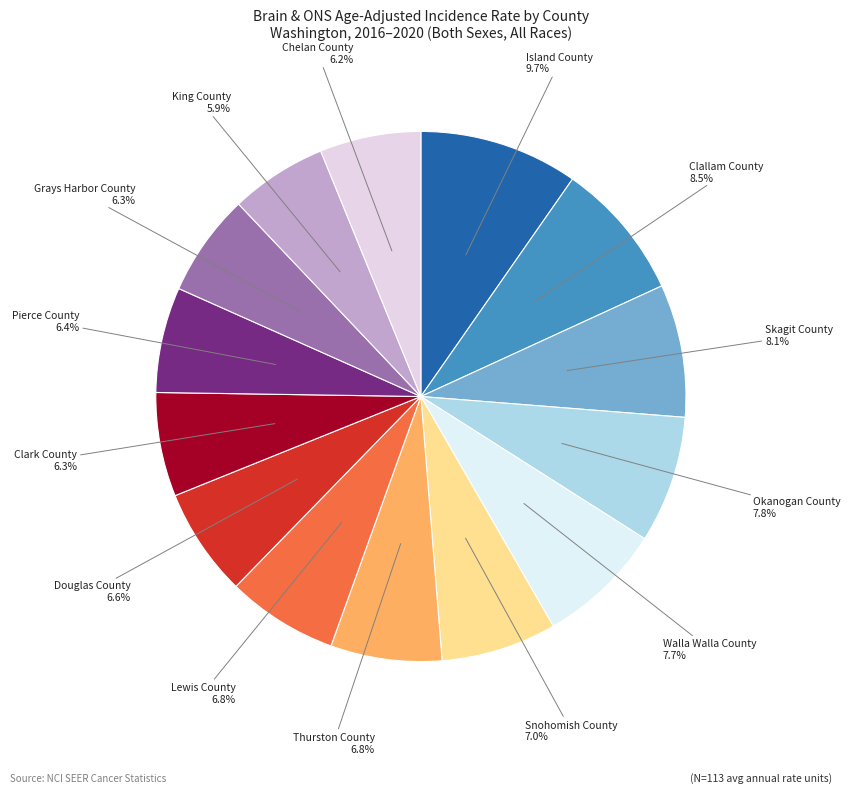

What percentage is the Lewis County slice, to the nearest percent?

7%